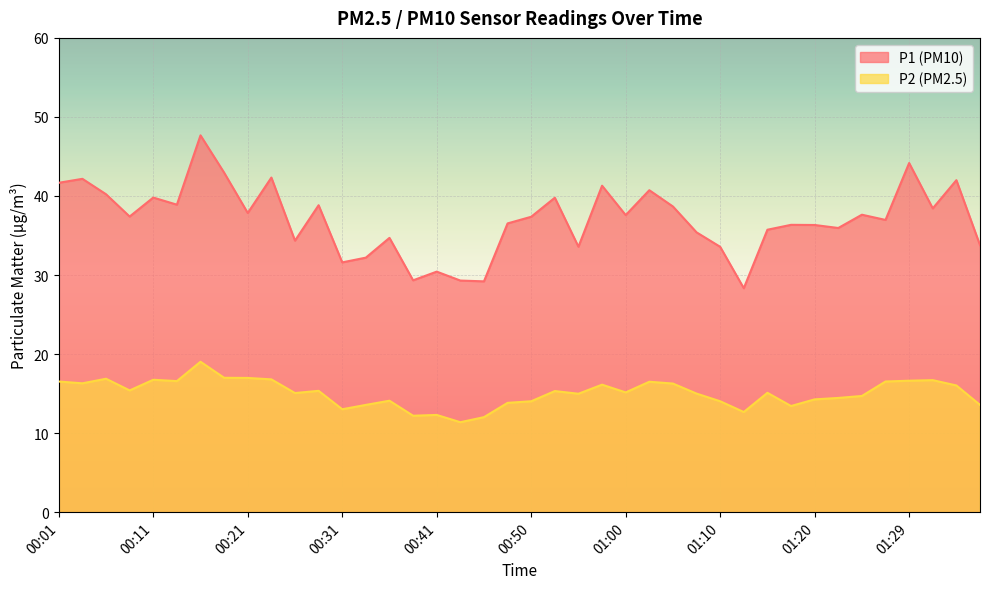

What position from the right is 01:17?

9